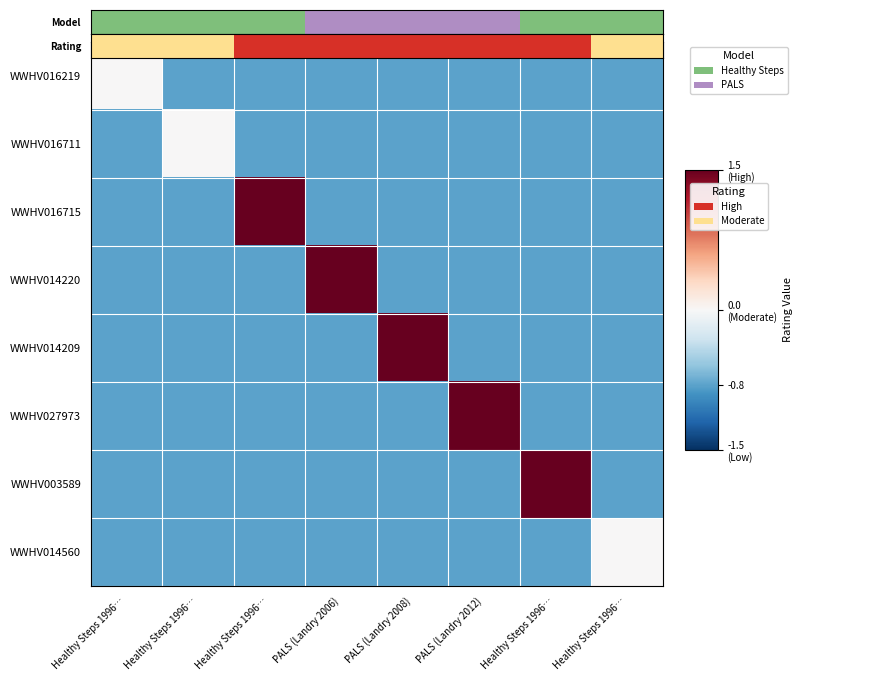

What is the spread (max minus min) of values at Healthy Steps 1996…?

1.8